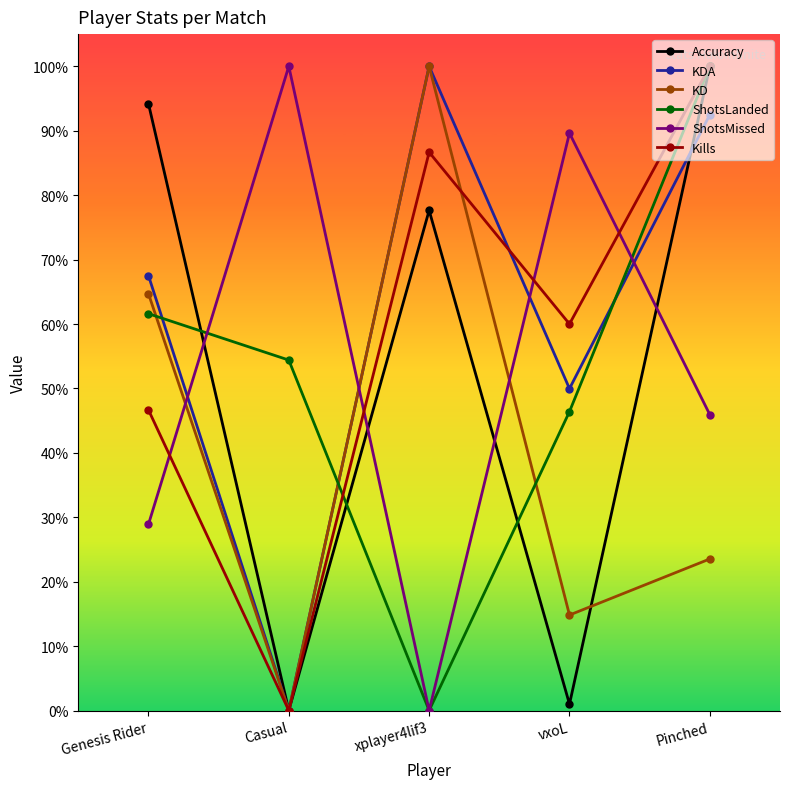

What is the total value across all series at Casual?

154.4